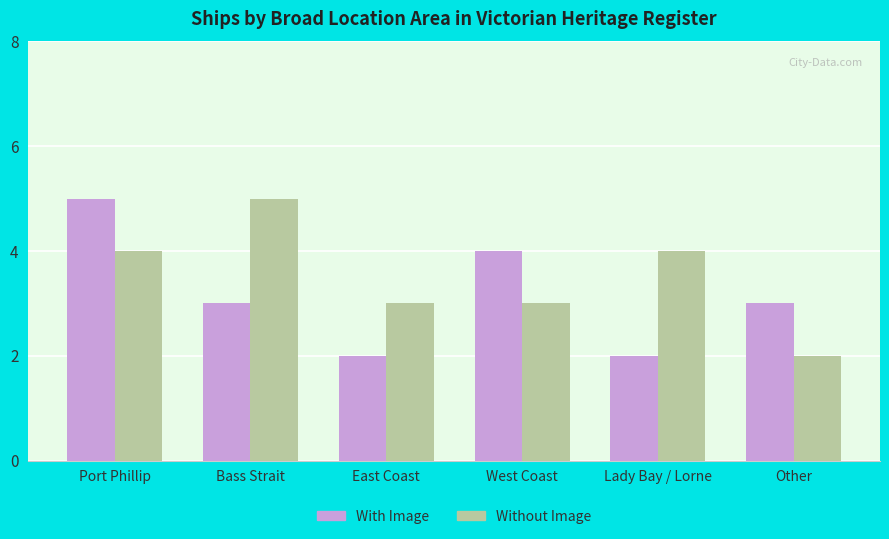

How many categories are shown in the chart?

6